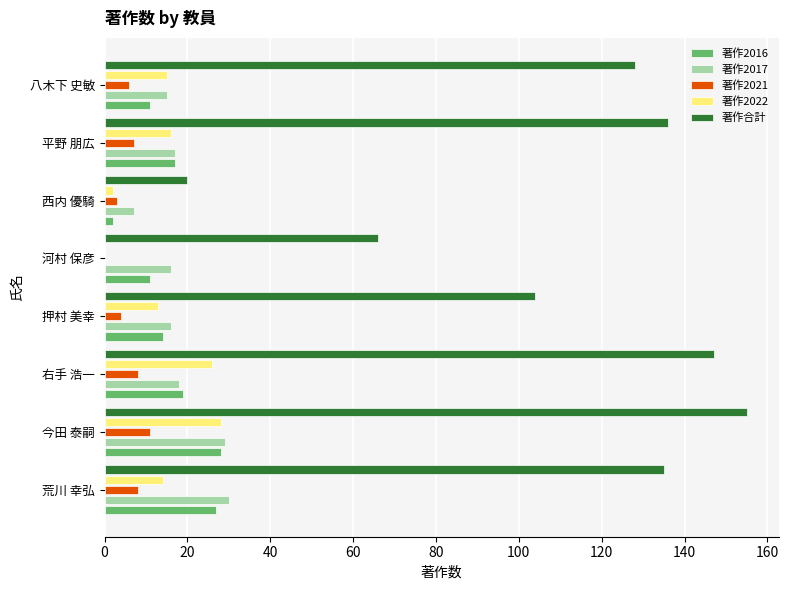

At which category is the sum across all series the highest?

今田 泰嗣